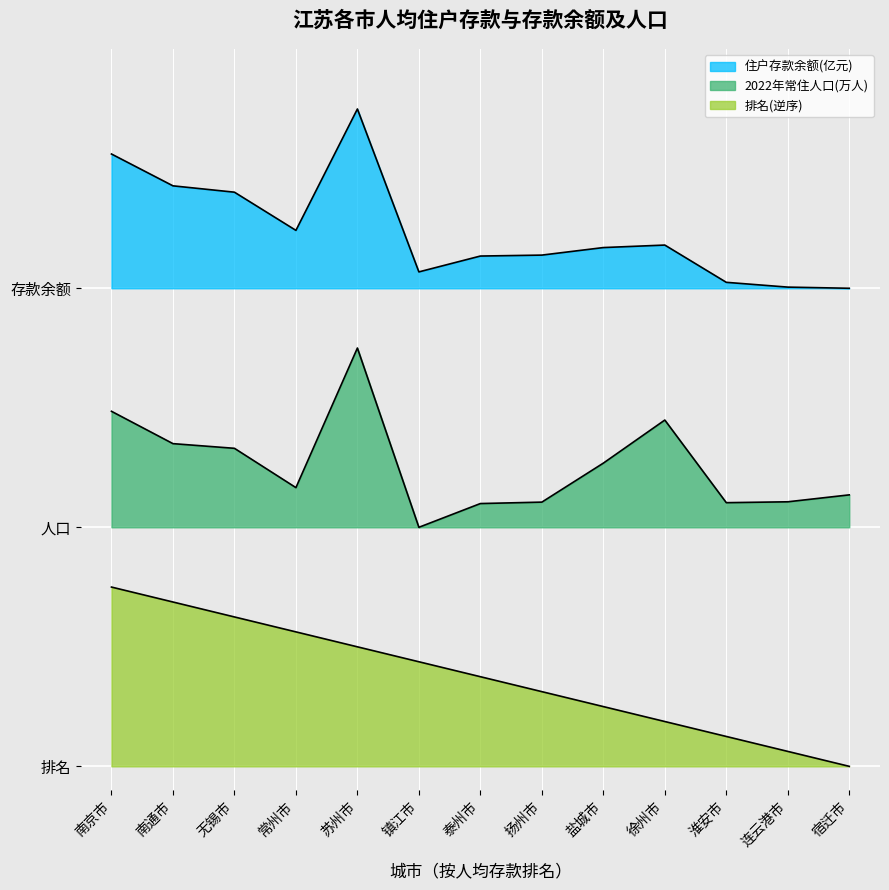

True or false: 住户存款余额(亿元) and 2022年常住人口(万人) cross at least once.

False